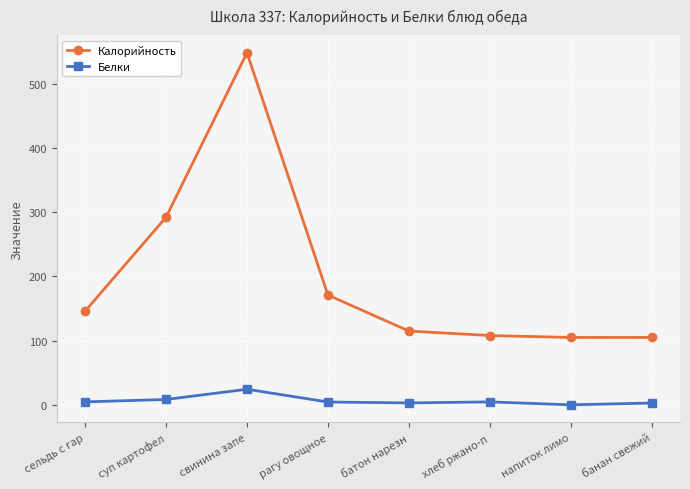

Which series has the widest spread of values?

Калорийность